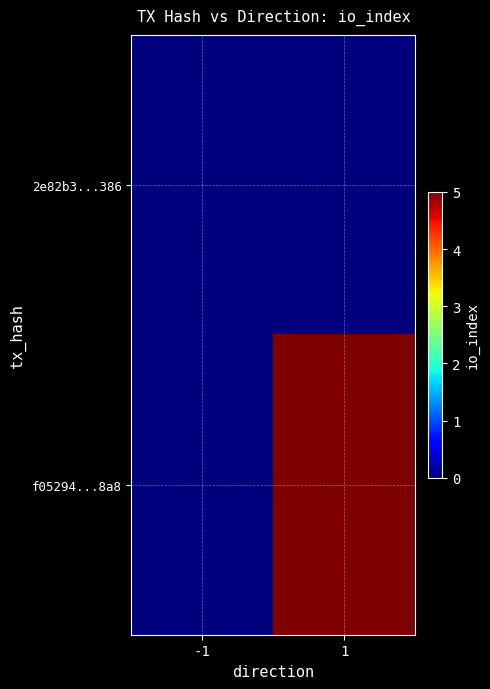

Reading left to right, list all the values displayed in this chart.

2e82b3...386: -1=0	1=0
f05294...8a8: -1=0	1=5